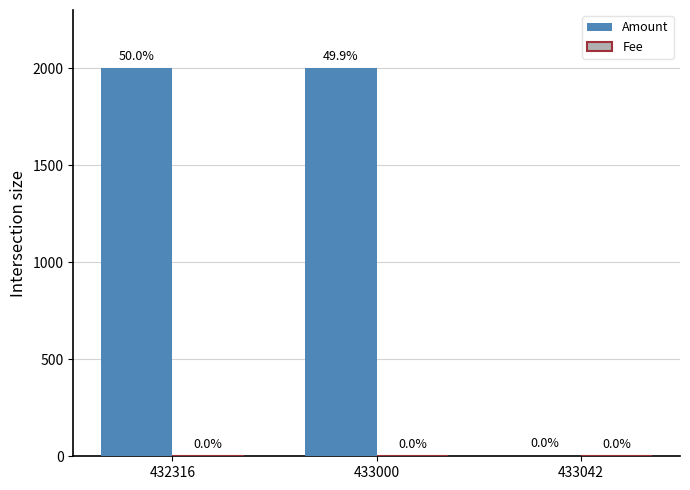

Reading left to right, transcribe all the data shown in this chart.

Amount: 432316=2001	433000=2000	433042=2
Fee: 432316=1	433000=1	433042=1